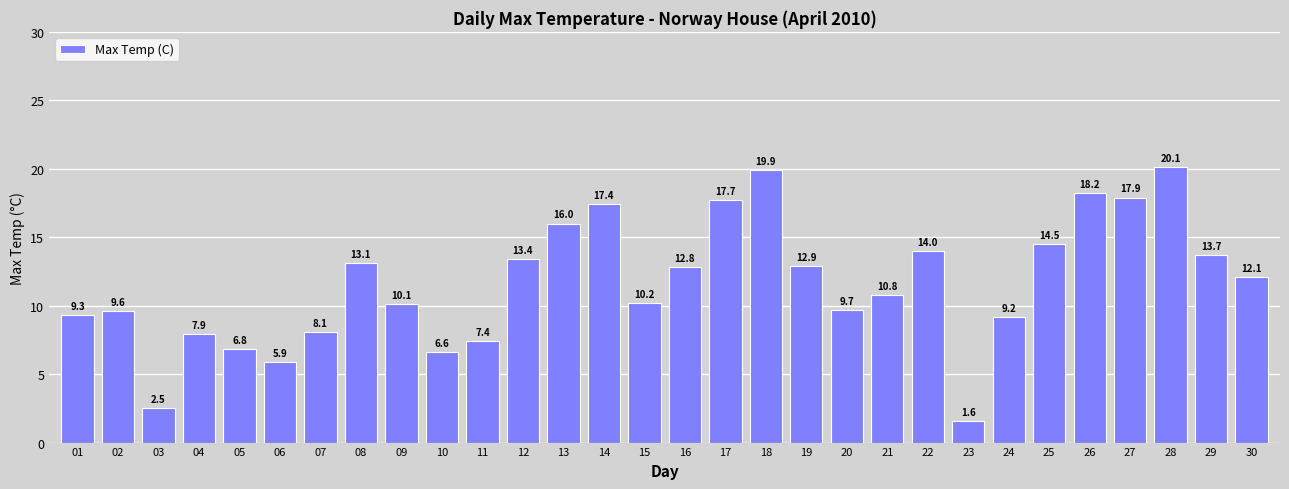

Are the bars grouped side by side (vs. stacked)?

No